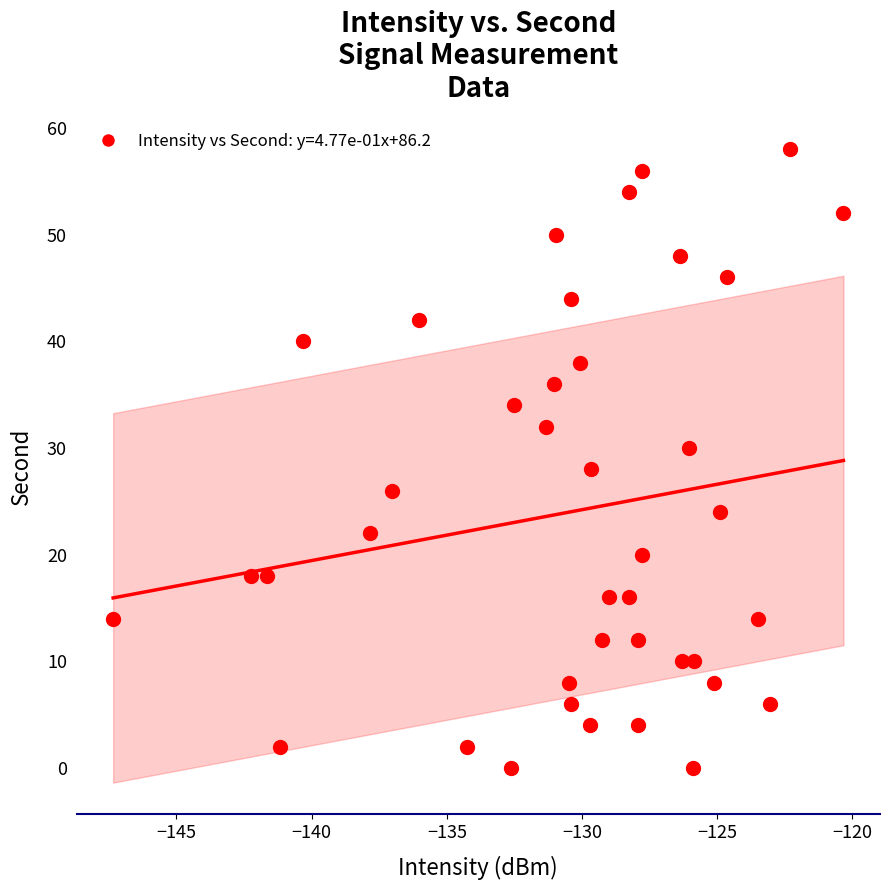

What is the range of Y values (max minus min)?

58